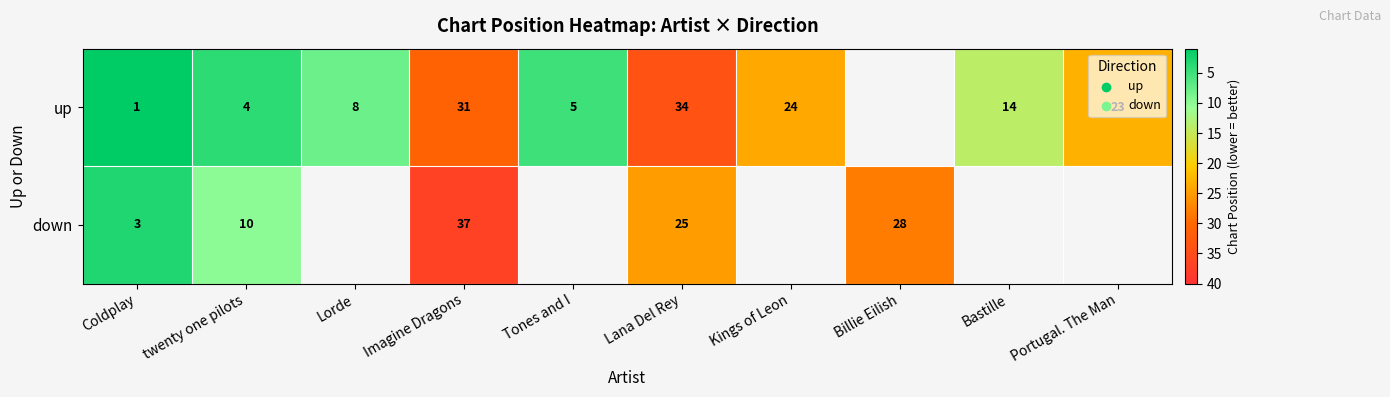

Is the value of up at Coldplay greater than the value of down at Imagine Dragons?

No